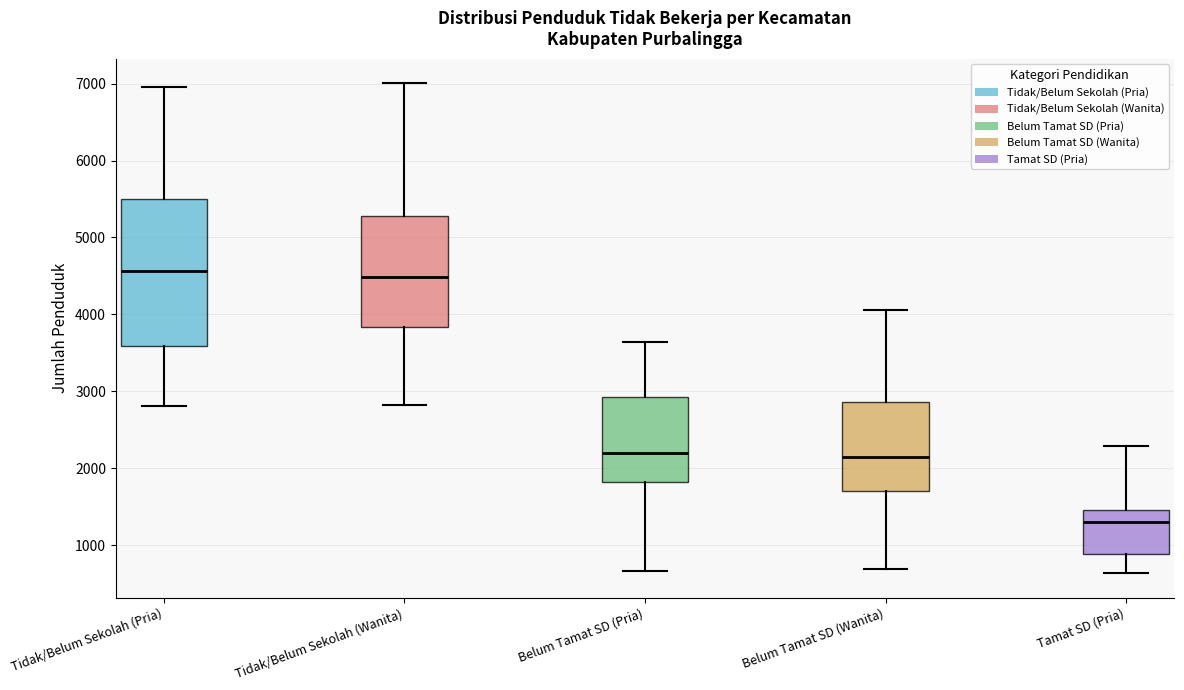

Comparing the boxes themselves (not the whiskers), which one is the tallest?

Tidak/Belum Sekolah (Pria)